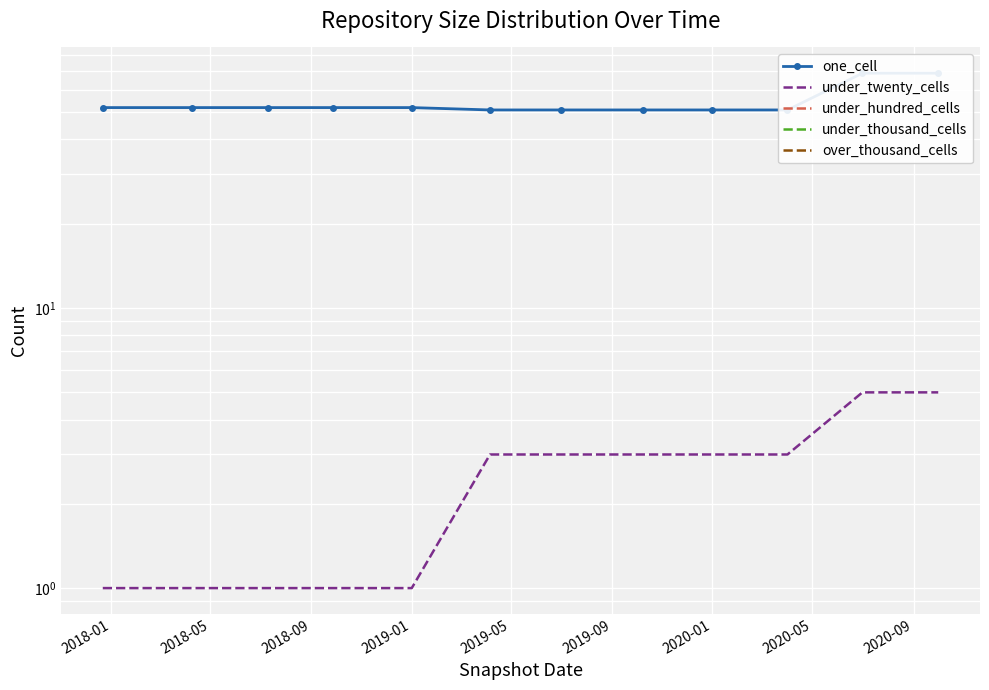

Count the under_twenty_cells values in the range 1 to 3.

10